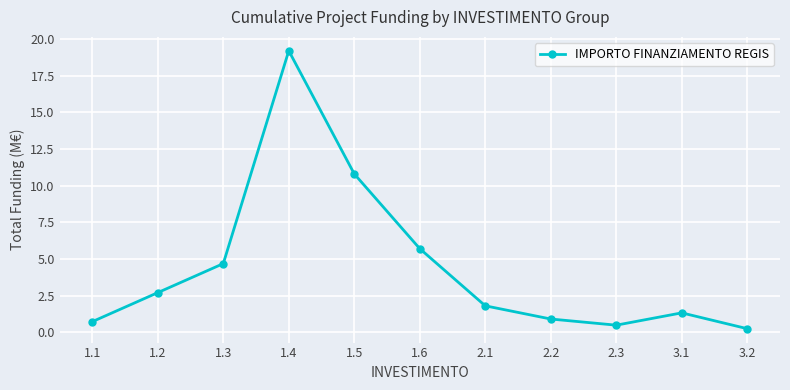

Count the number of values greater than 1.

7